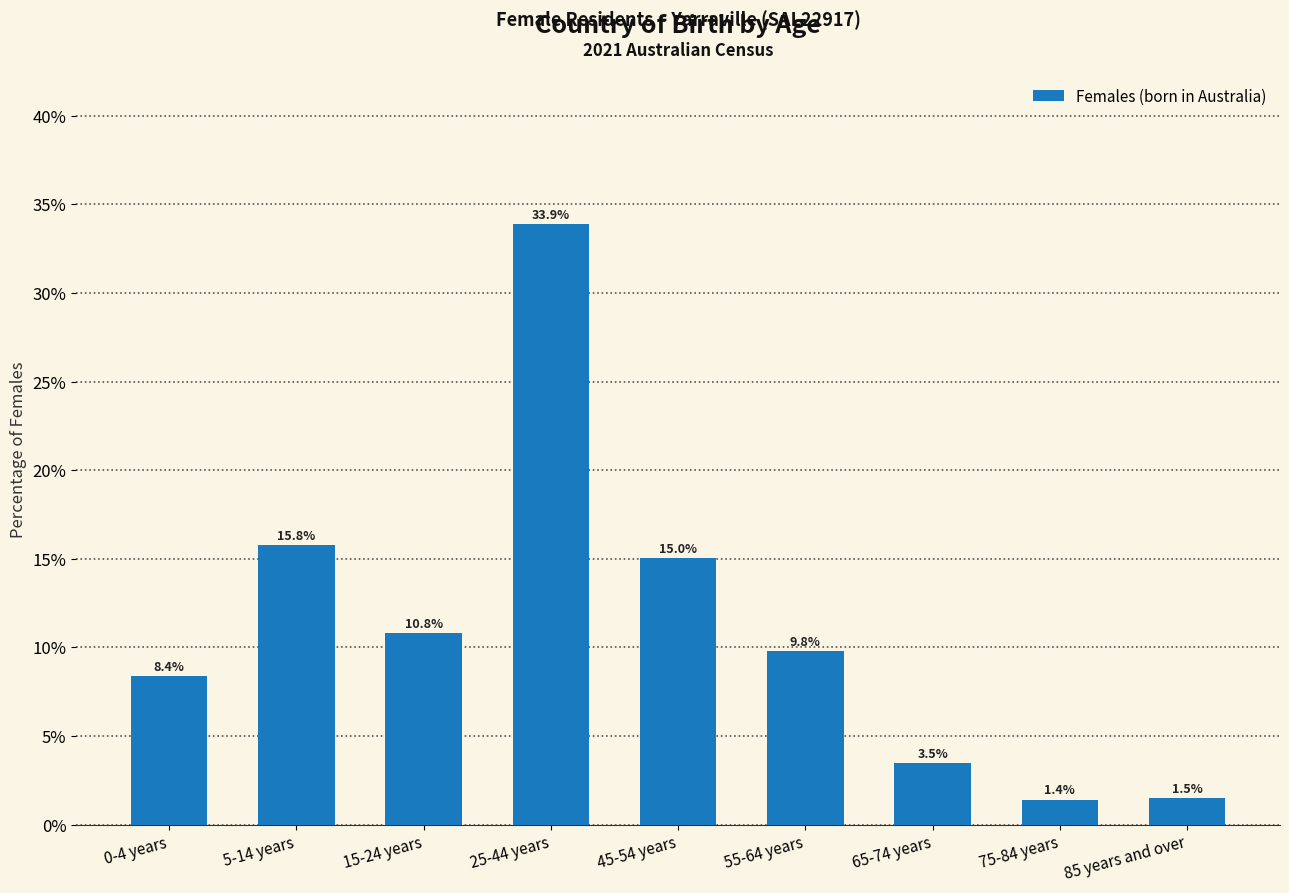

Reading left to right, extract all data points from this chart.

0-4 years=8.4	5-14 years=15.8	15-24 years=10.8	25-44 years=33.9	45-54 years=15.0	55-64 years=9.8	65-74 years=3.5	75-84 years=1.4	85 years and over=1.5